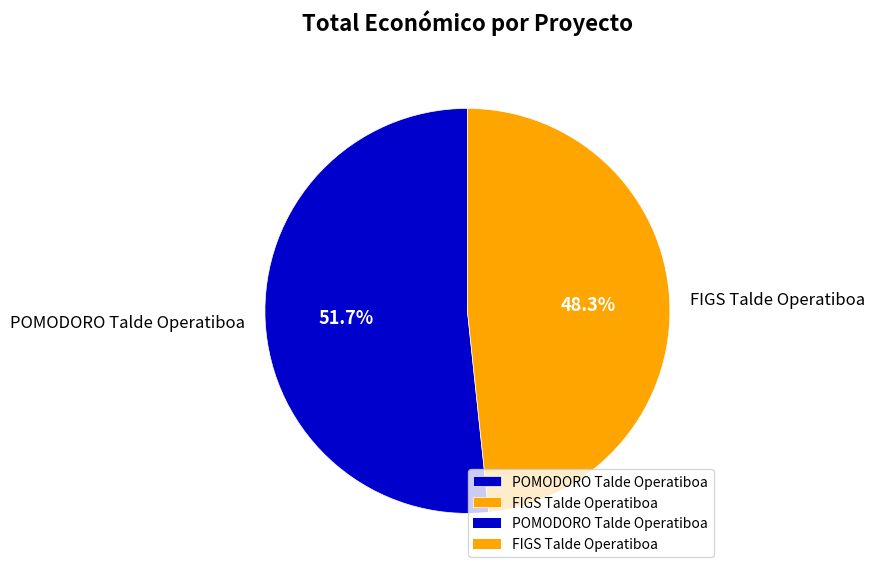

Which category has the biggest portion of the pie?

POMODORO Talde Operatiboa